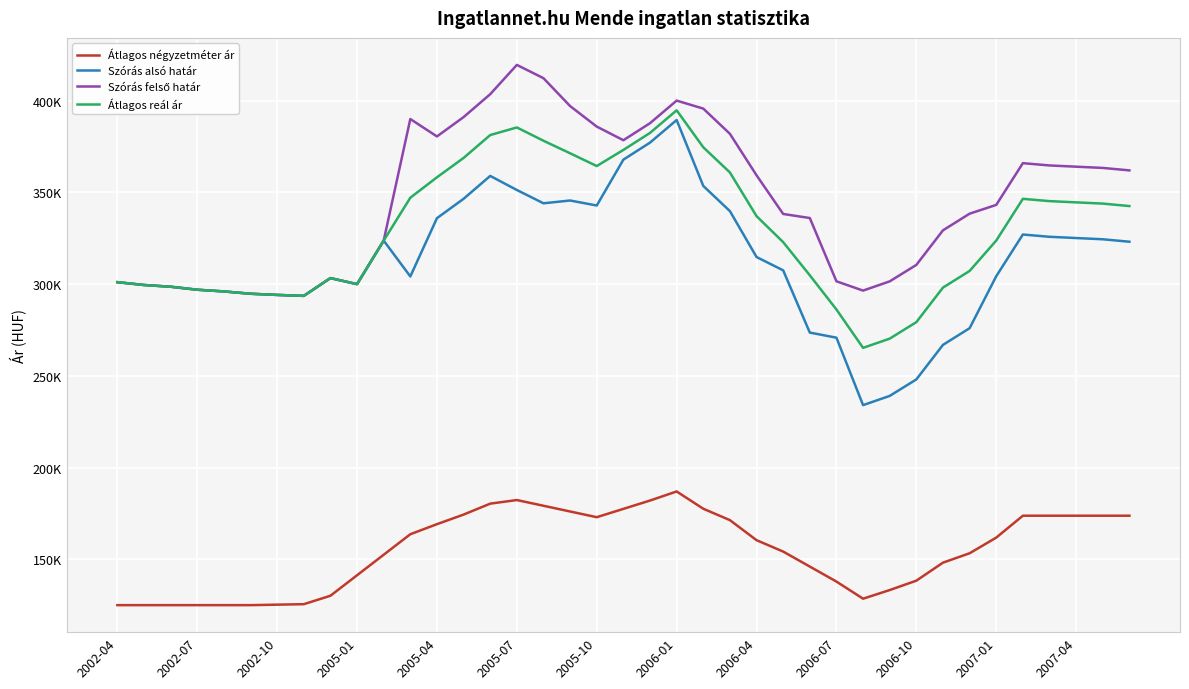

Is this an area chart (filled region under the line)?

No